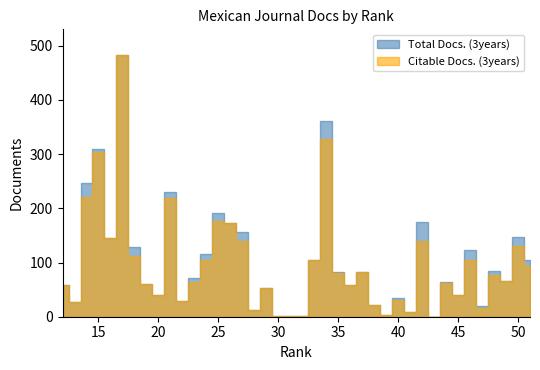

At how many categories does at least one series exceed 479?

1